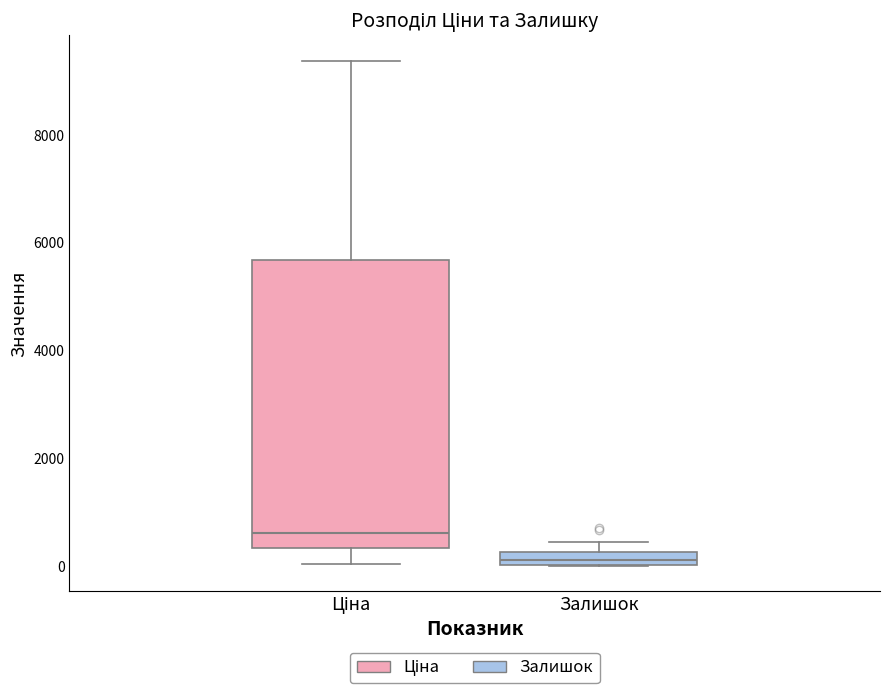

Where does the median line of the box for Ціна sit on the y-axis? The values are not printed on the chart, so give them approximately, as read against the axis.

600